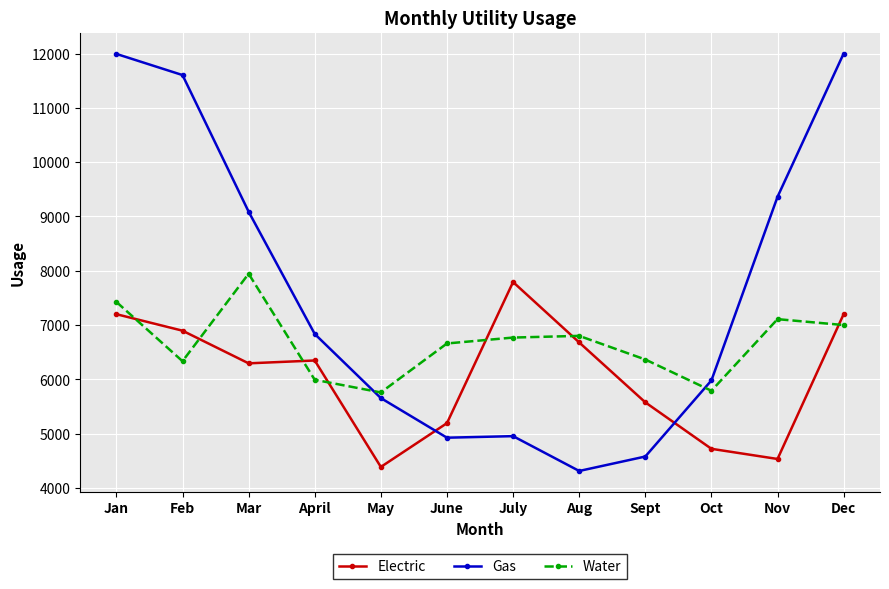

Is the value of Electric at Aug greater than the value of Gas at Jan?

No